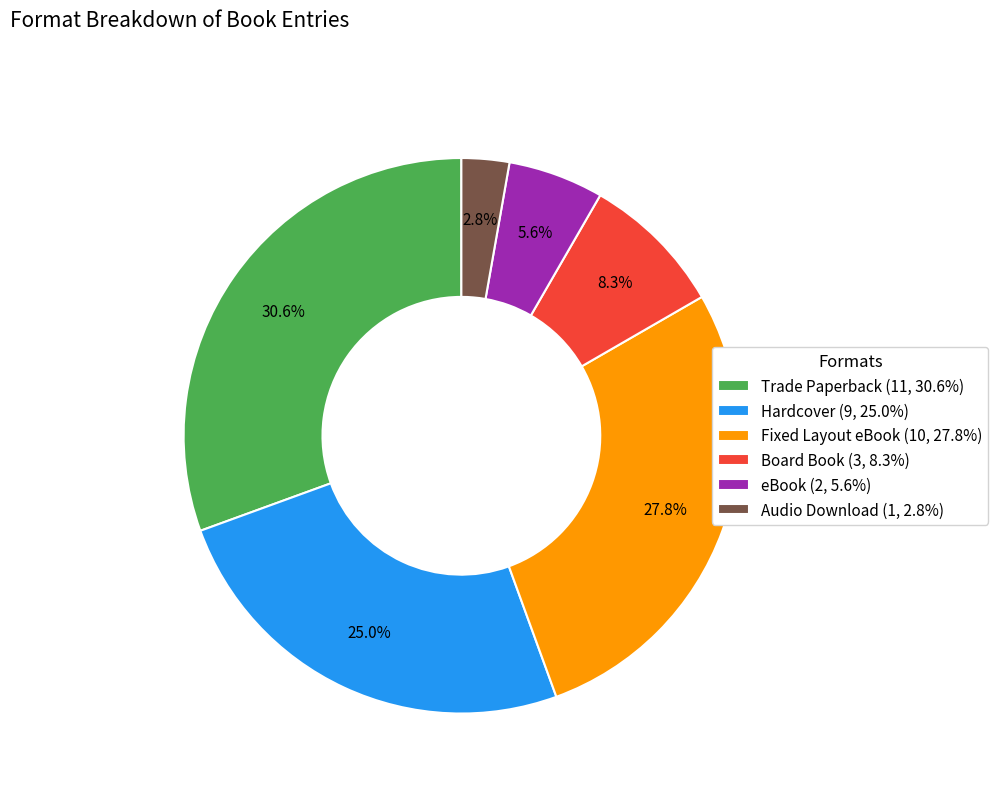

Do Trade Paperback and Board Book together represent more than half of the pie?

No